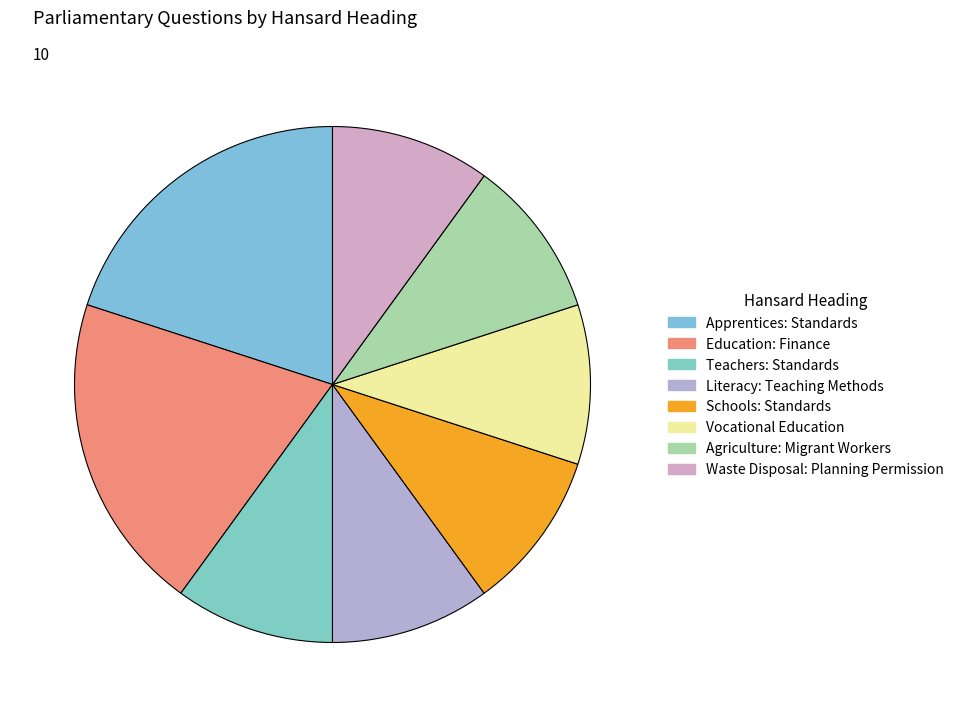

The Waste Disposal: Planning Permission slice represents 2% of the pie. True or false?

False